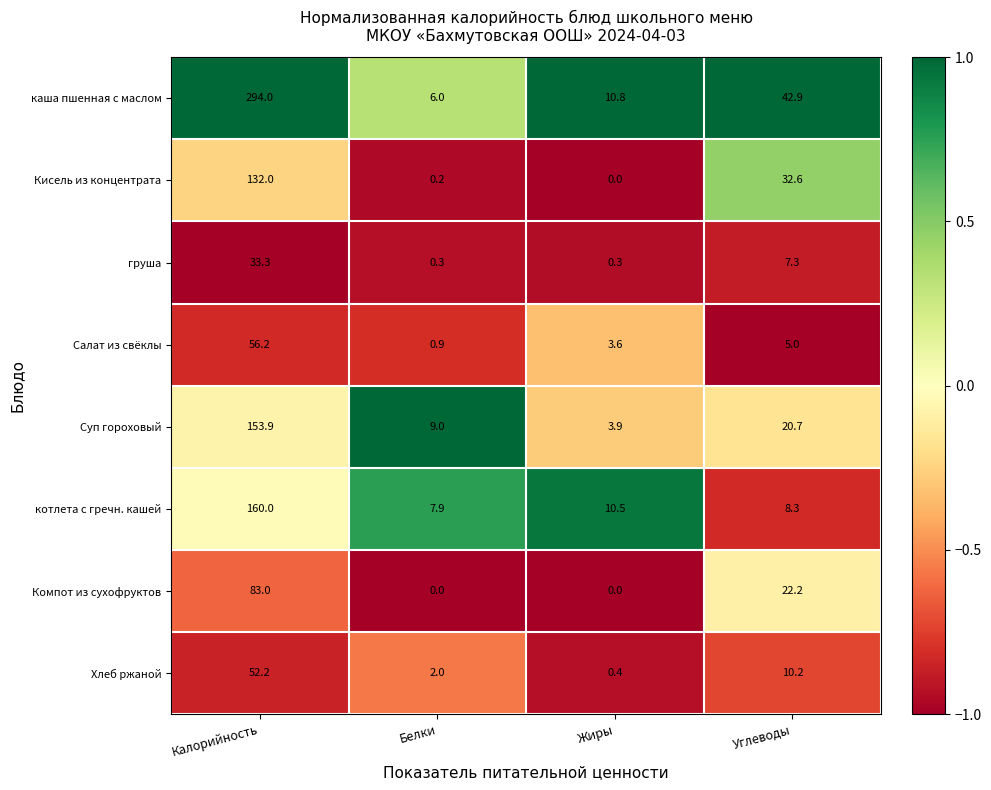

At which label is Суп гороховый closest to 78?

Углеводы